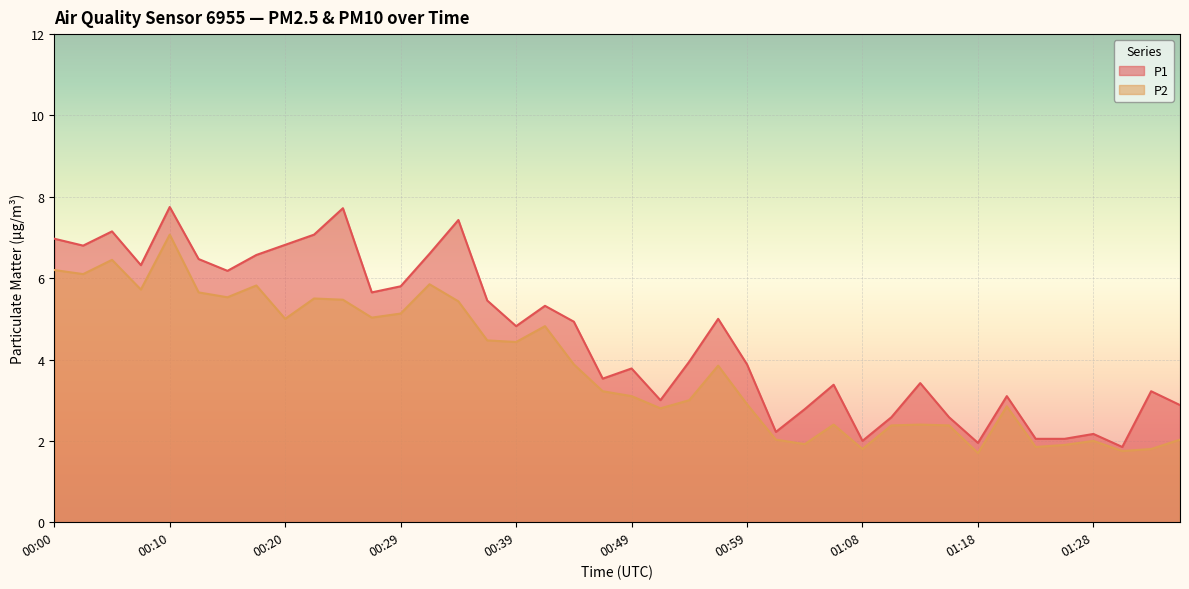

At which category does P1 reach its first local peak?

00:05